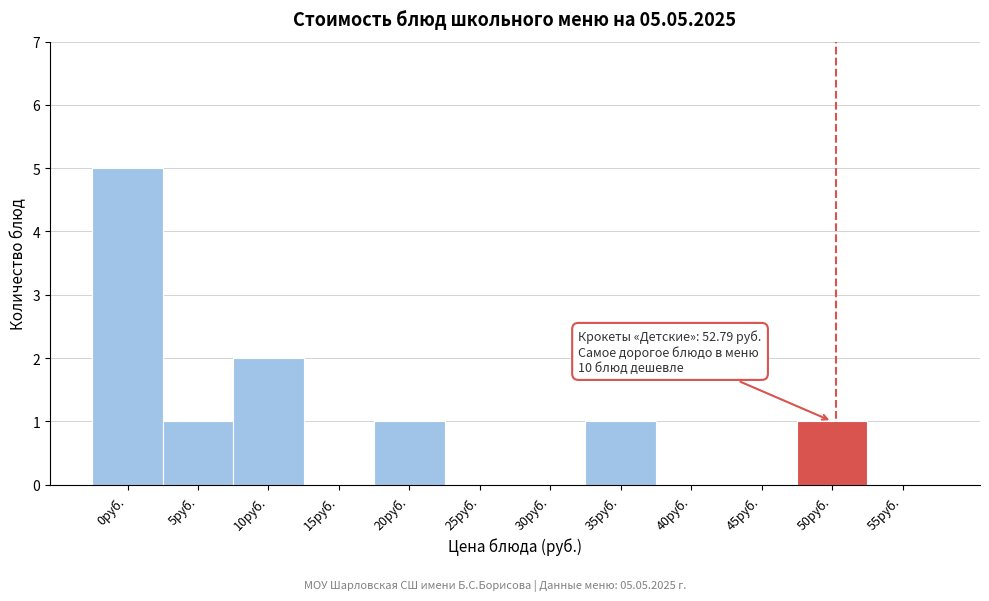

Reading right to left, transcribe all the data shown in this chart.

55руб.=0	50руб.=1	45руб.=0	40руб.=0	35руб.=1	30руб.=0	25руб.=0	20руб.=1	15руб.=0	10руб.=2	5руб.=1	0руб.=5